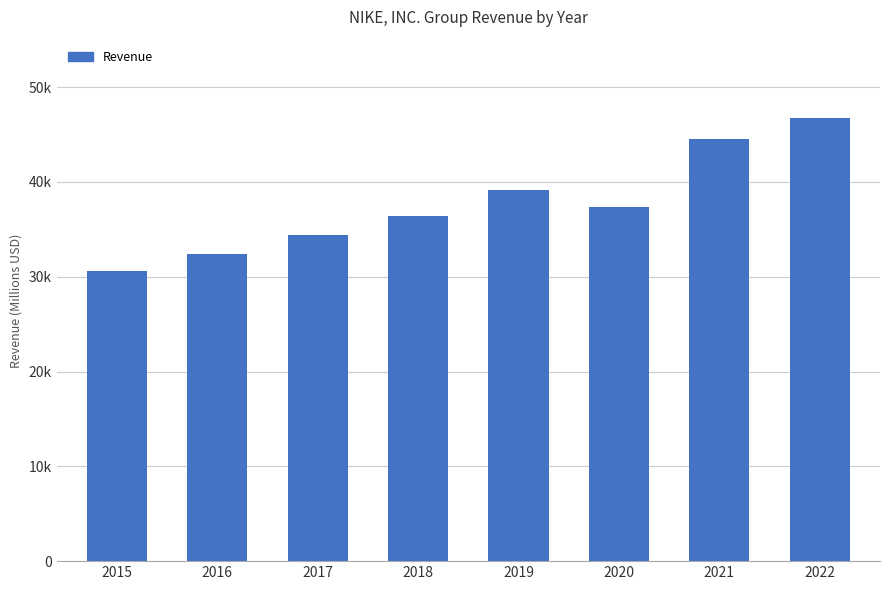

Does the chart contain any negative values?

No